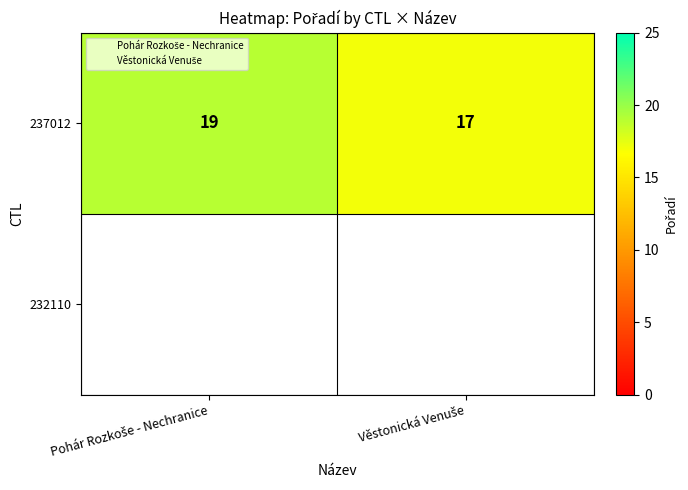

Which series has the widest spread of values?

237012